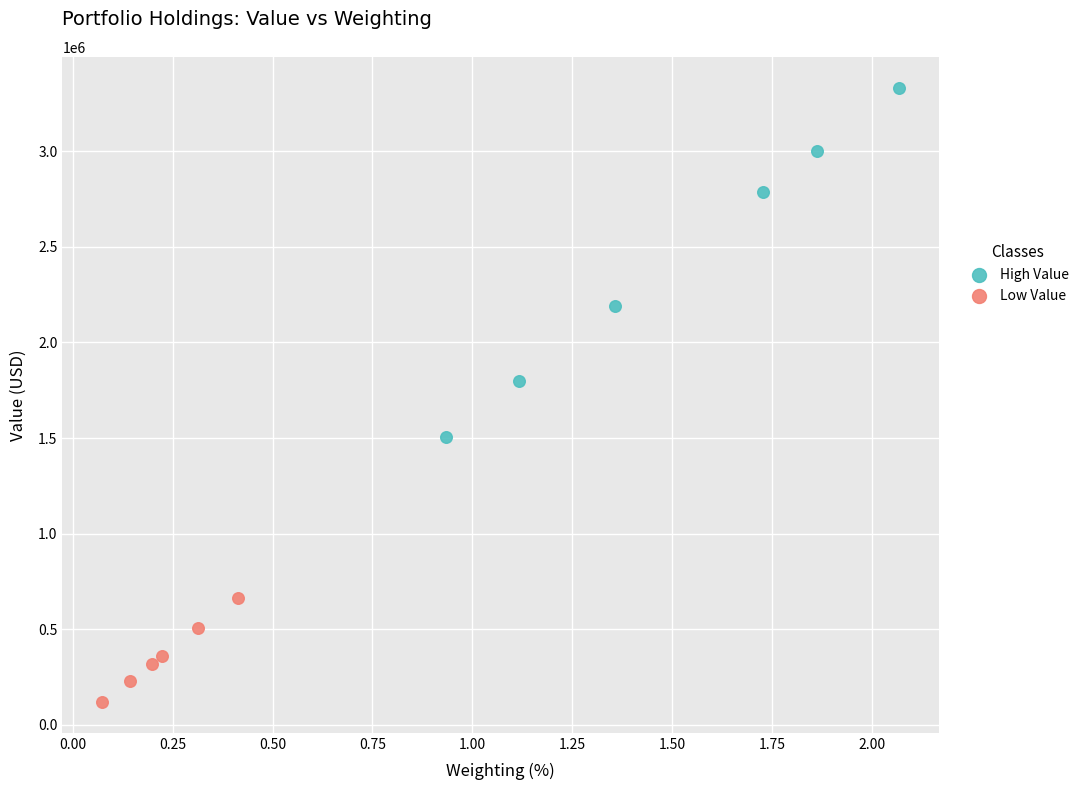

Which series reaches the minimum Y coordinate?

Low Value